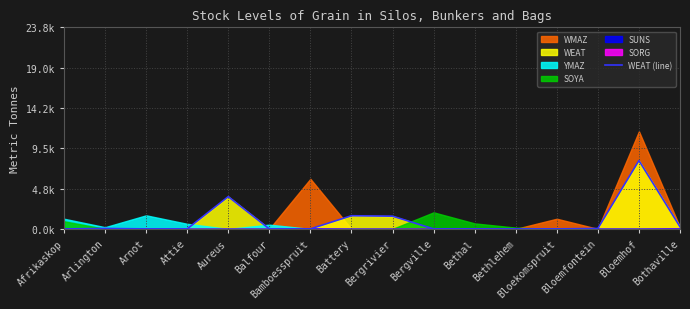

What position from the right is Bergville?

7